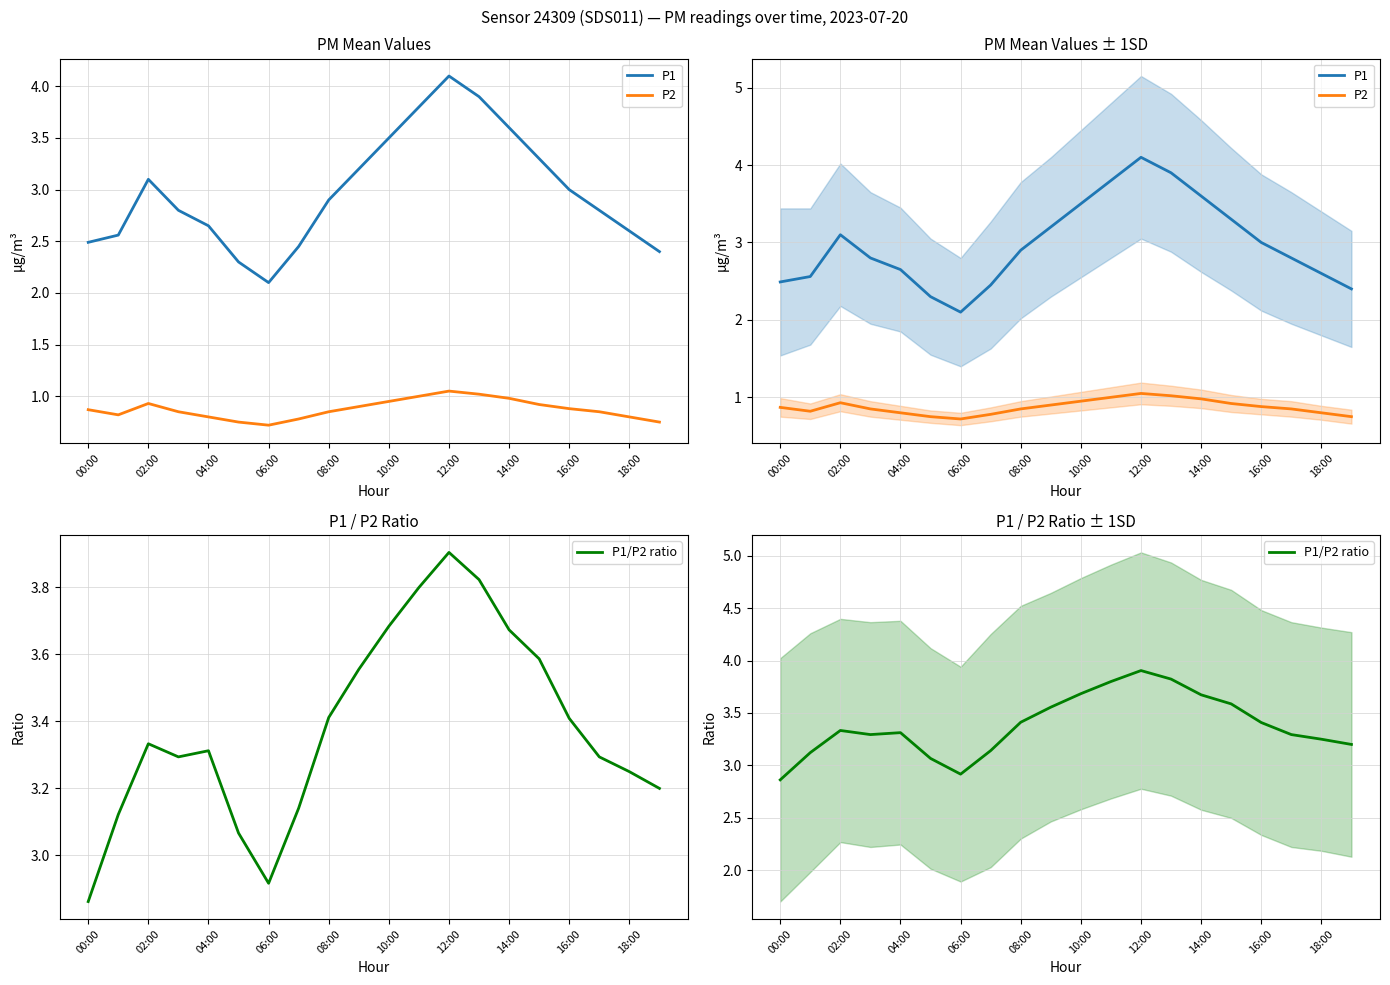

Is the value of P2 at 16 greater than the value of P1/P2 ratio at 19?

No